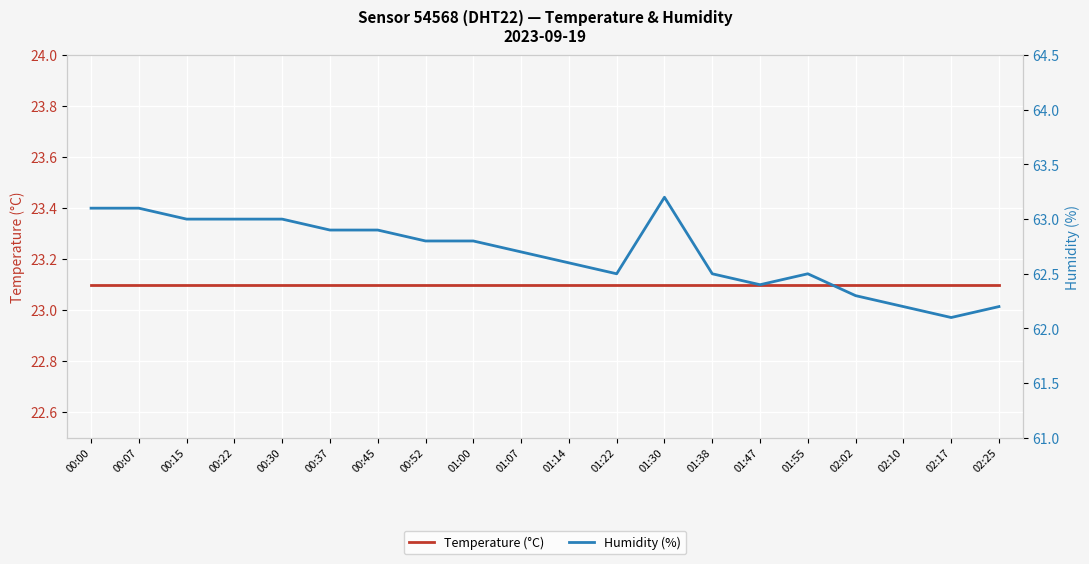

Rank the series by their maximum value, from highest to lowest.

Humidity (%), Temperature (°C)